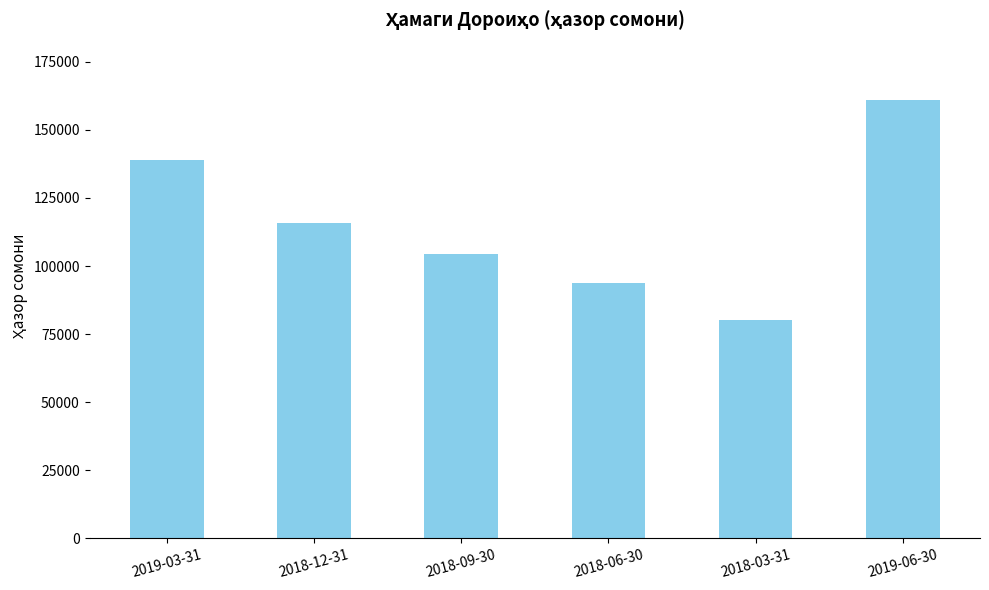

Are the bars grouped side by side (vs. stacked)?

No